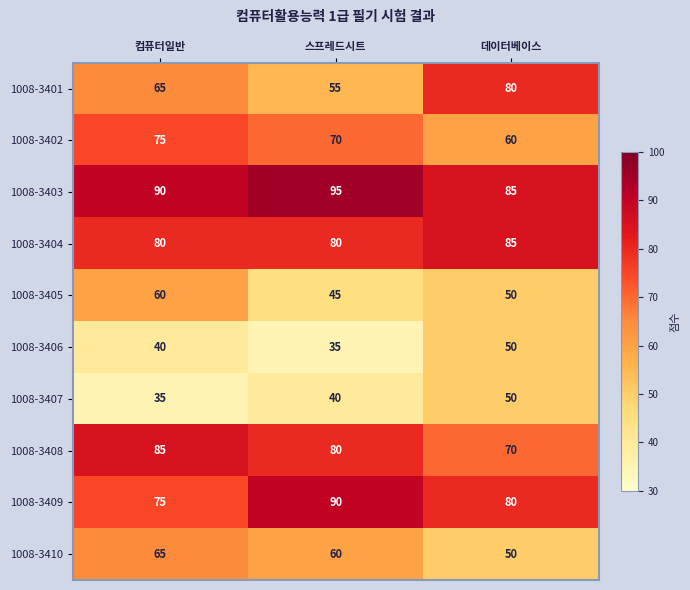

What is the highest value of the 1008-3407 series?

50